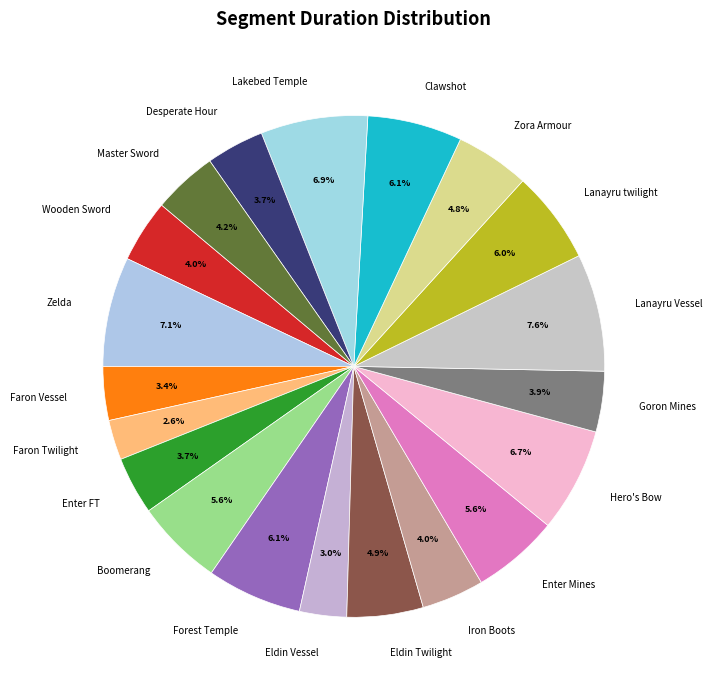

Is there a majority slice in this chart?

No